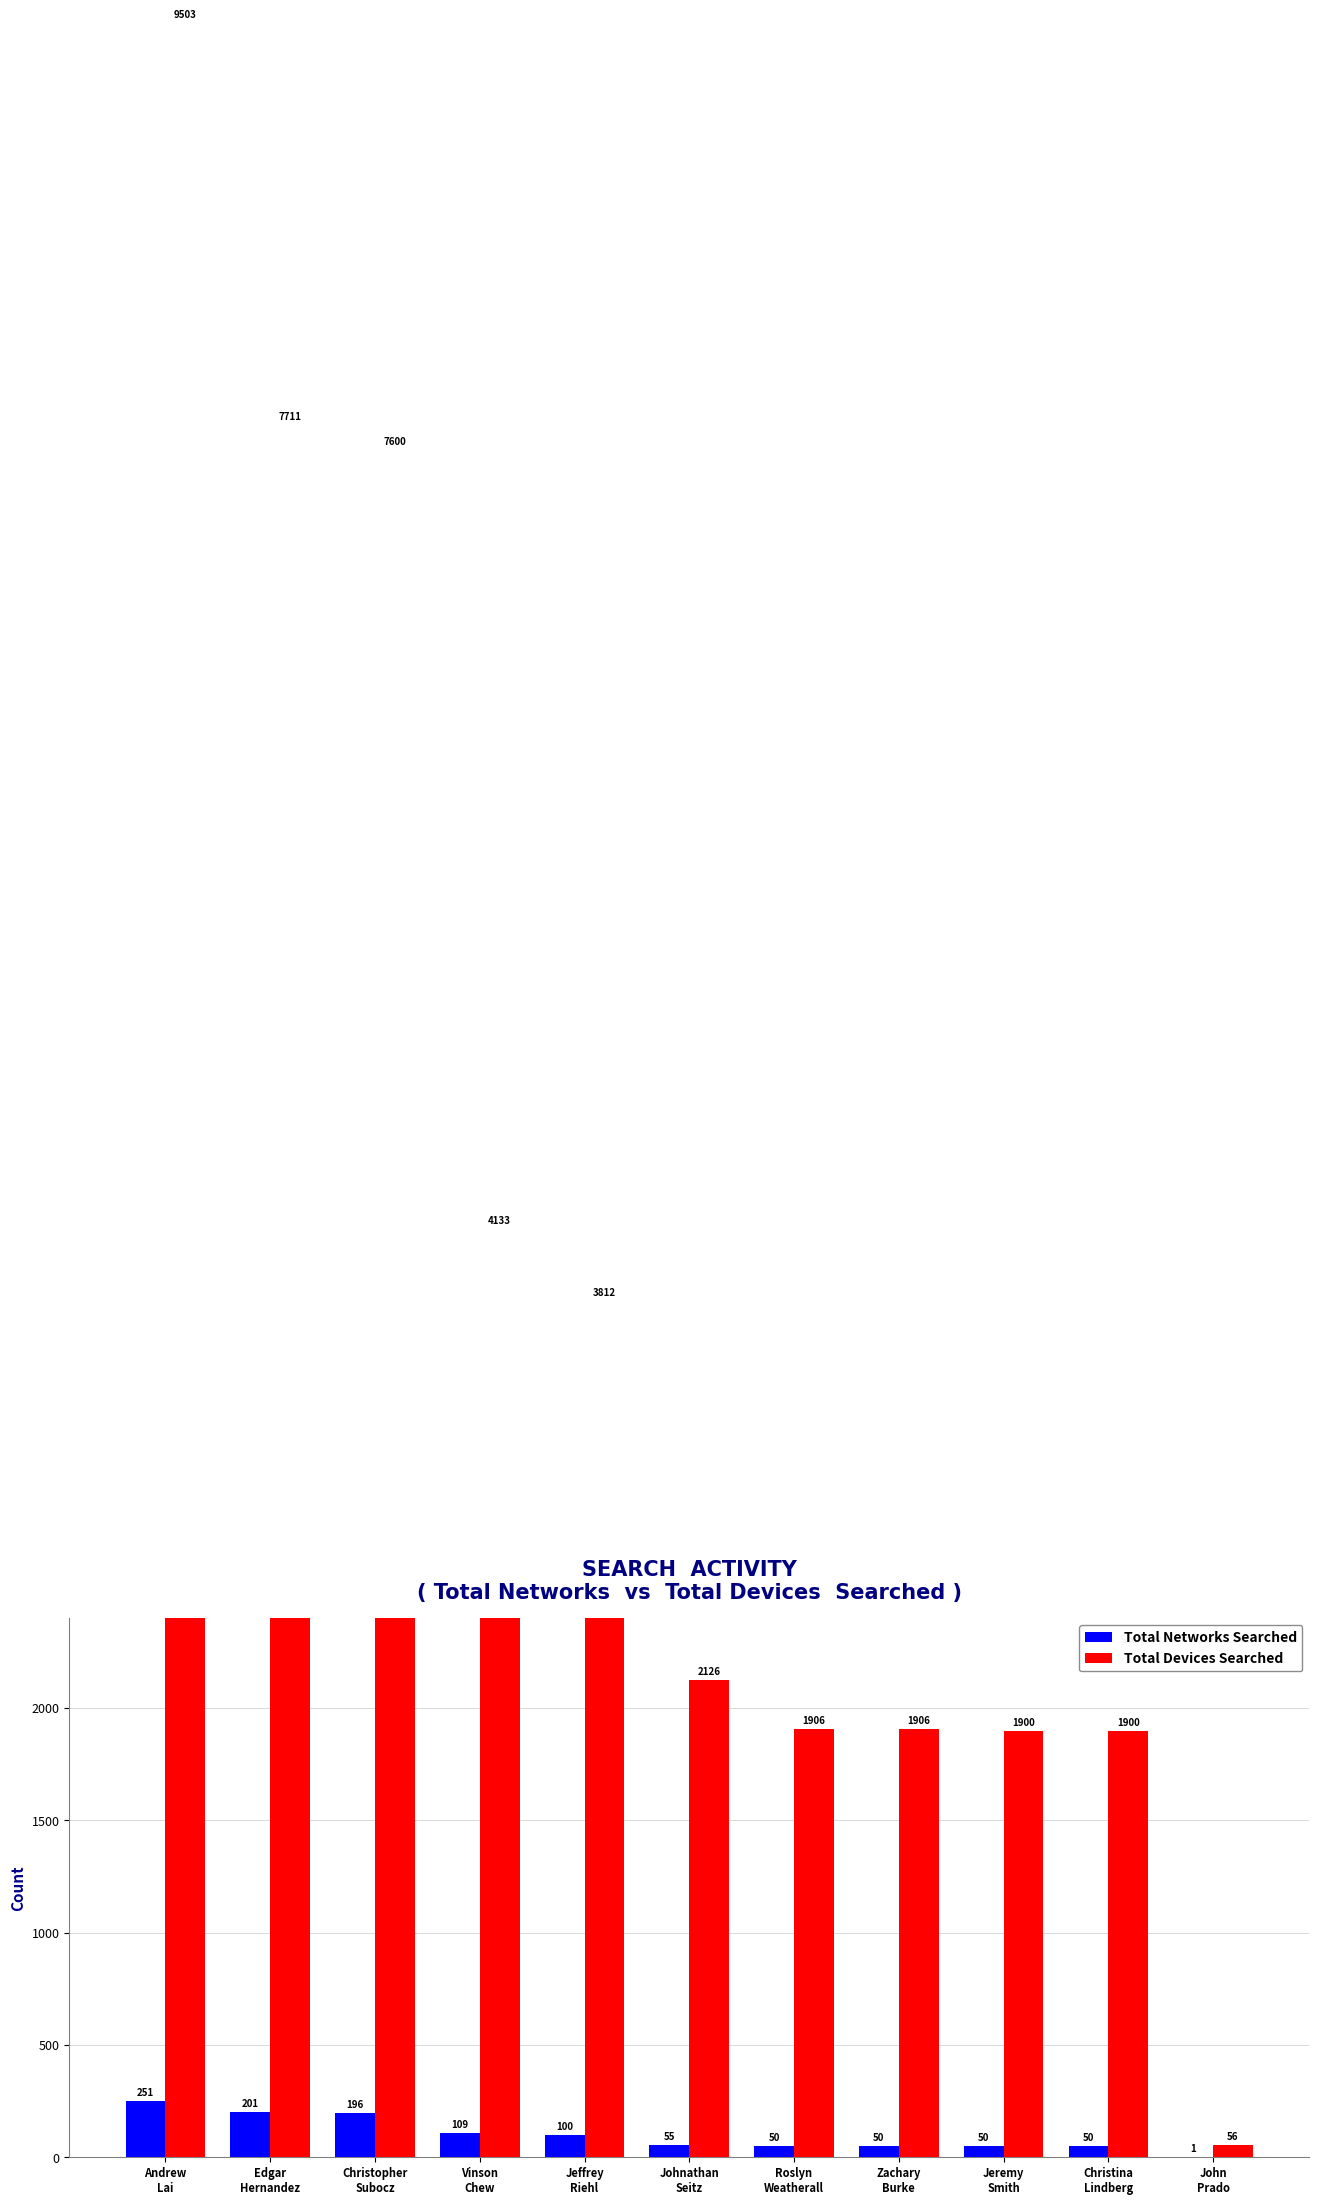

What is the maximum value for Total Devices Searched?

9503